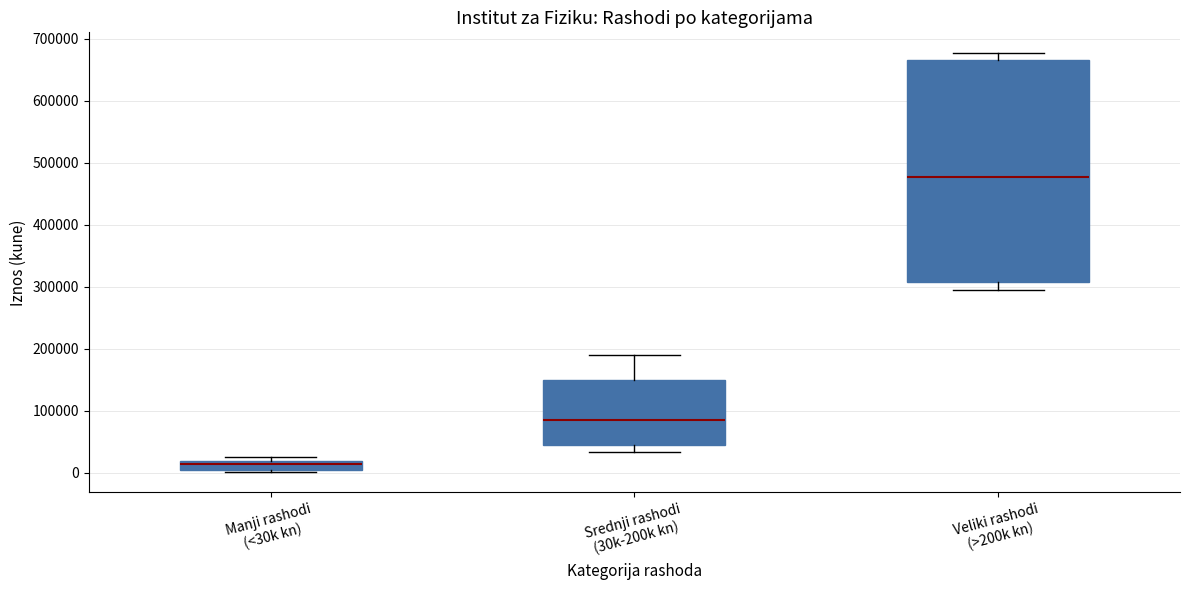

Which box has the lowest median line?

Manji rashodi (<30k kn)